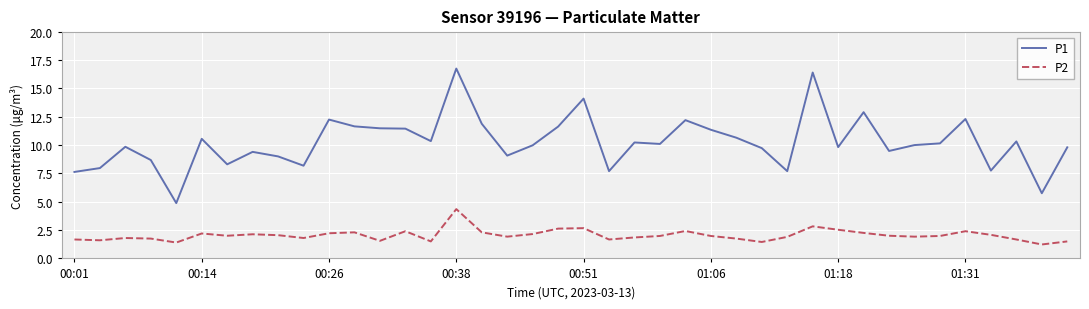

What is the lowest value of the P1 series?

4.9